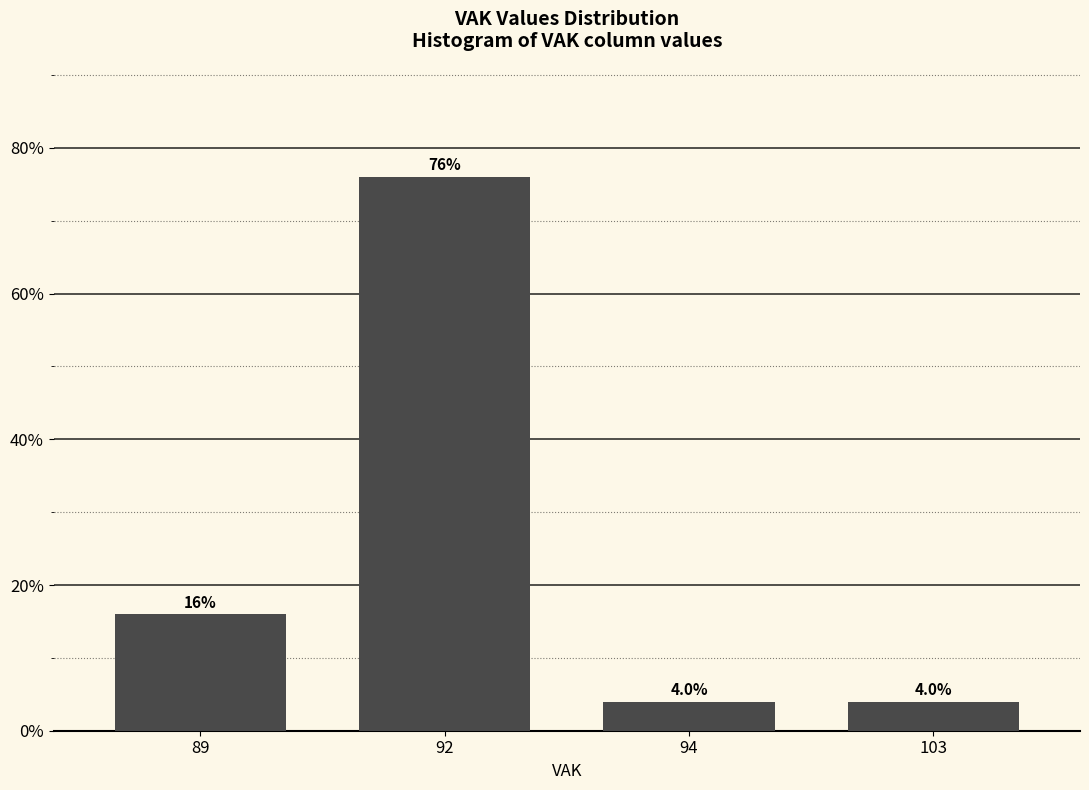

Reading left to right, list all the values displayed in this chart.

16	76	4	4